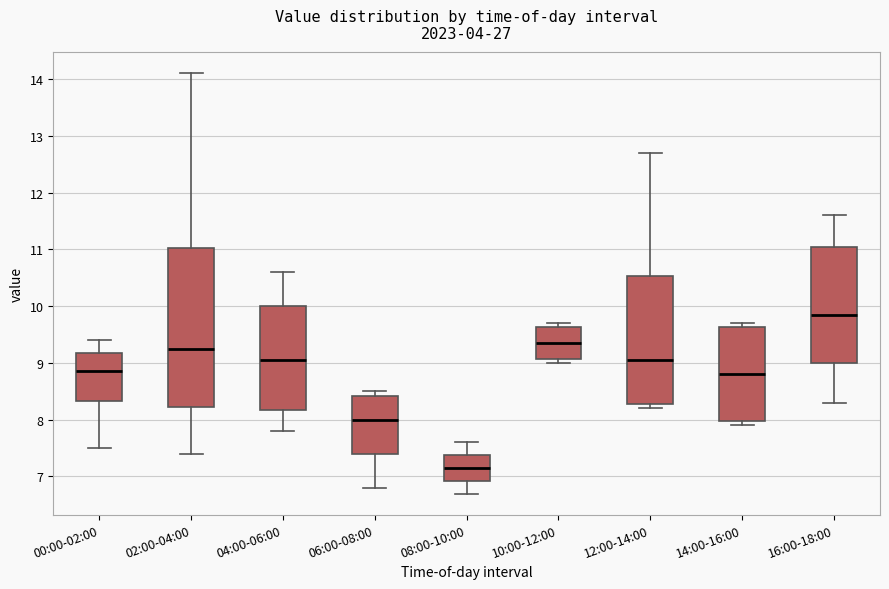

Comparing the boxes themselves (not the whiskers), which one is the tallest?

02:00-04:00